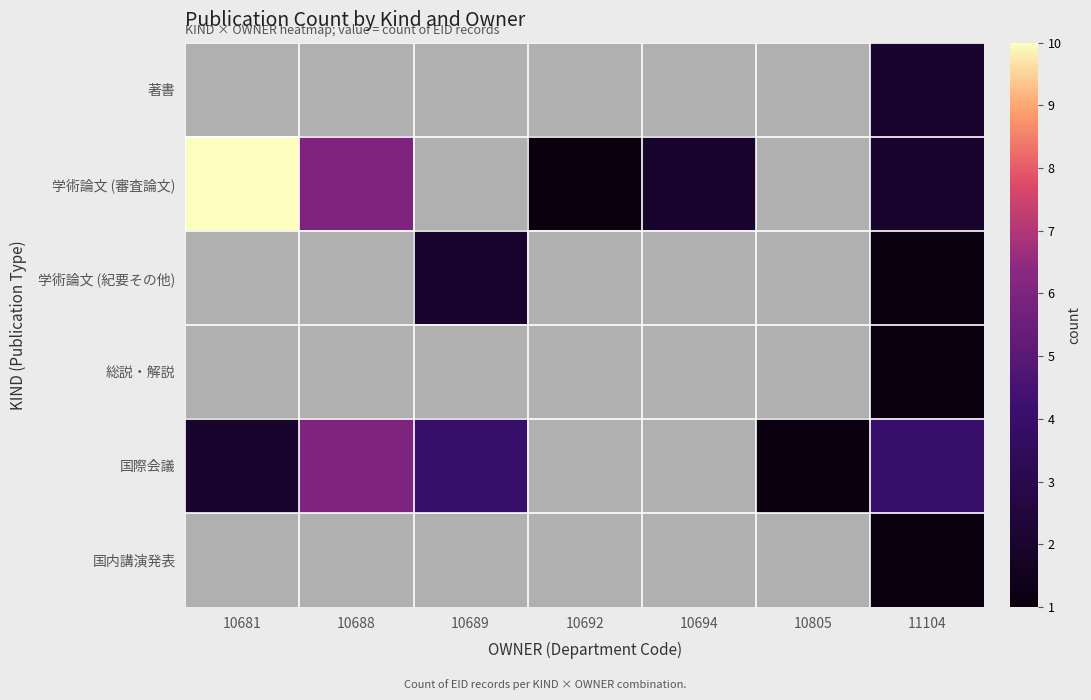

Is the value of 国際会議 at 10694 greater than the value of 学術論文 (審査論文) at 10694?

No